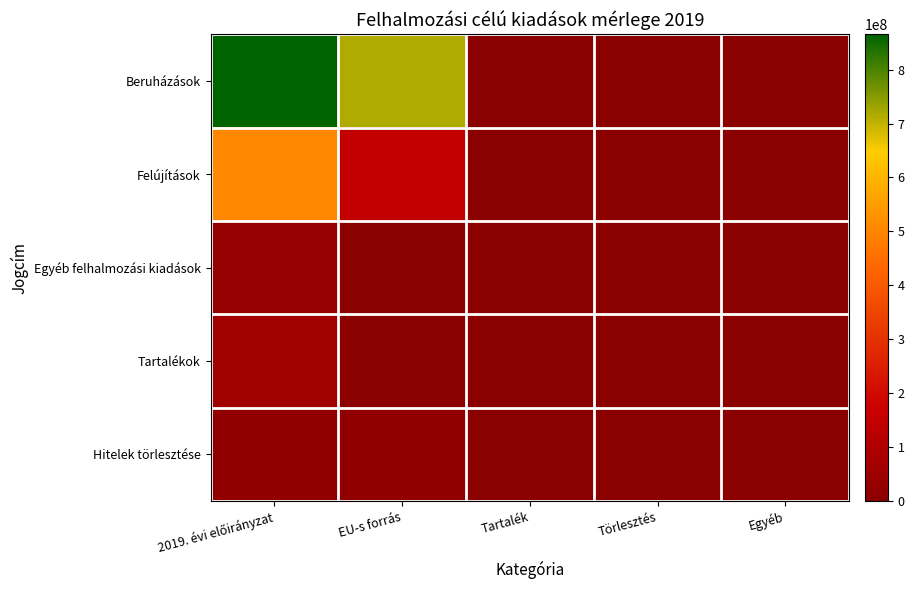

Reading right to left, extract all data points from this chart.

Beruházások: Egyéb=0	Törlesztés=0	Tartalék=0	EU-s forrás=714833941	2019. évi előirányzat=865483861
Felújítások: Egyéb=0	Törlesztés=0	Tartalék=0	EU-s forrás=149971308	2019. évi előirányzat=503944226
Egyéb felhalmozási kiadások: Egyéb=0	Törlesztés=0	Tartalék=0	EU-s forrás=0	2019. évi előirányzat=27228086
Tartalékok: Egyéb=0	Törlesztés=0	Tartalék=0	EU-s forrás=0	2019. évi előirányzat=61897460
Hitelek törlesztése: Egyéb=0	Törlesztés=0	Tartalék=0	EU-s forrás=16952500	2019. évi előirányzat=16952500